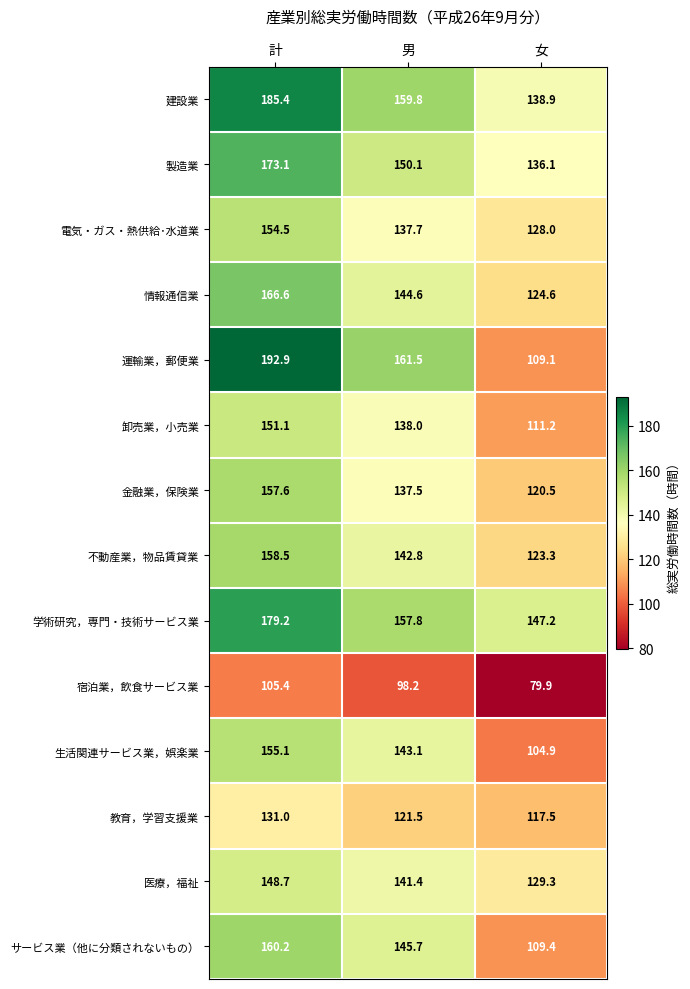

Which series changed the most between 男 and 女?

運輸業，郵便業